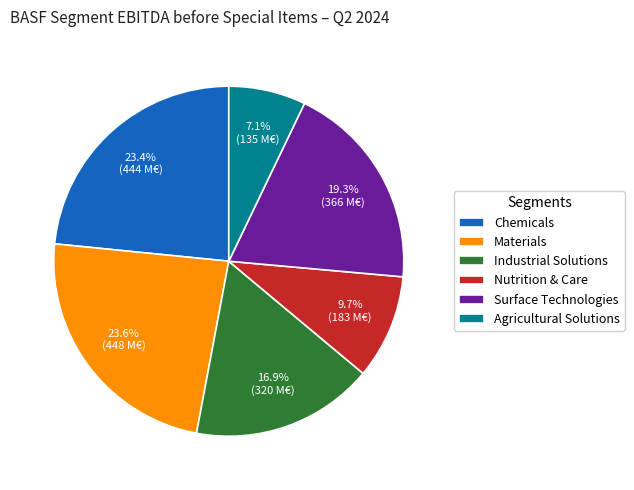

Approximately how many times larger is the value at Agricultural Solutions compared to Surface Technologies?

0.4